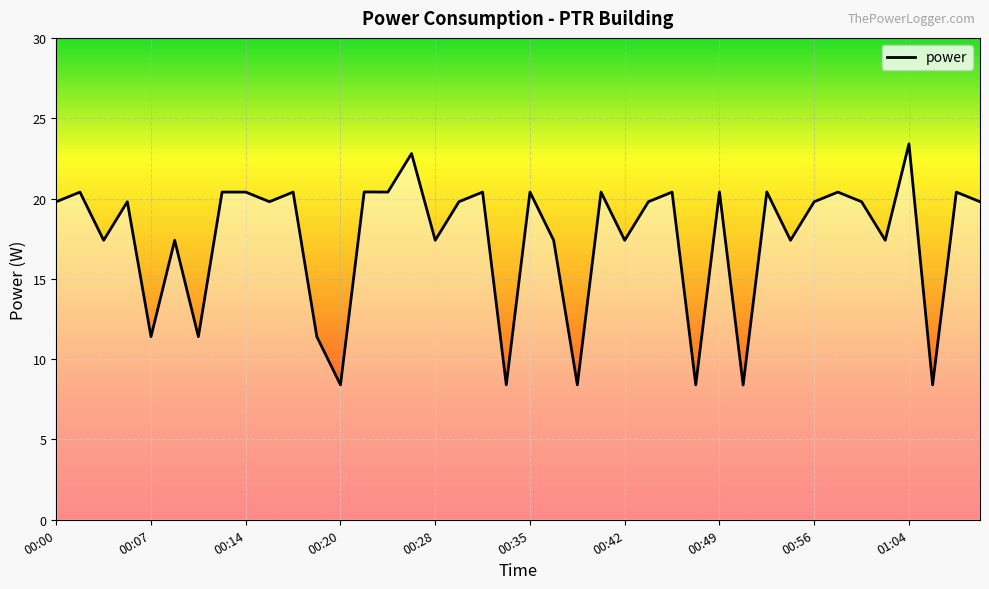

What is the minimum value shown in the chart?

8.4